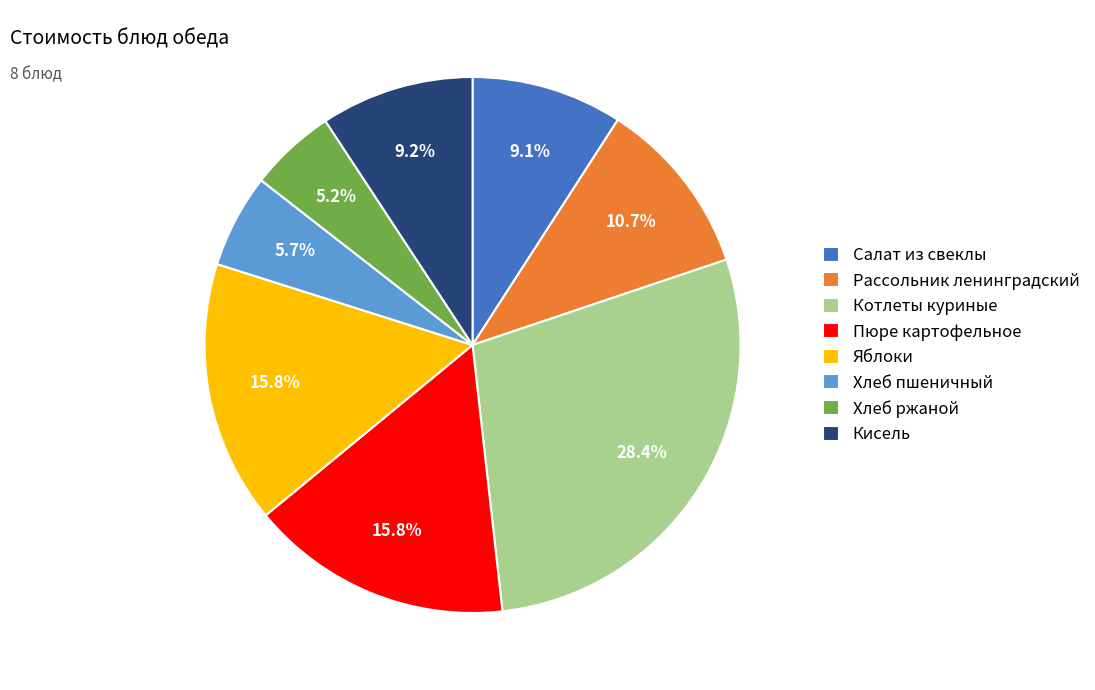

What percentage is the Котлеты куриные slice, to the nearest percent?

28%